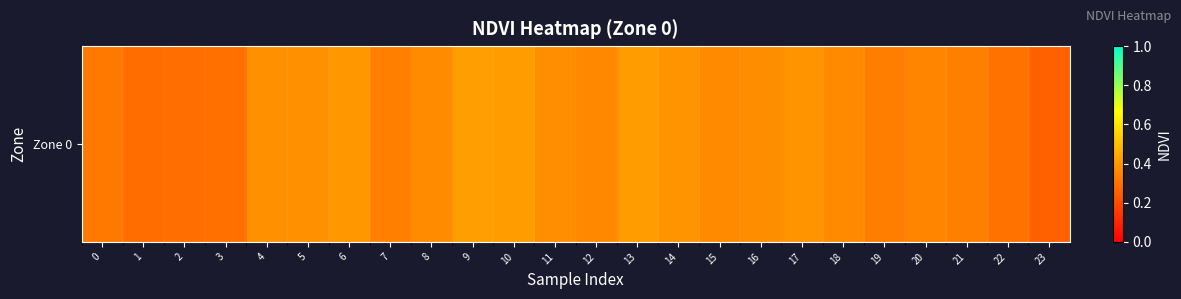

Which label corresponds to the largest value in the chart?

9